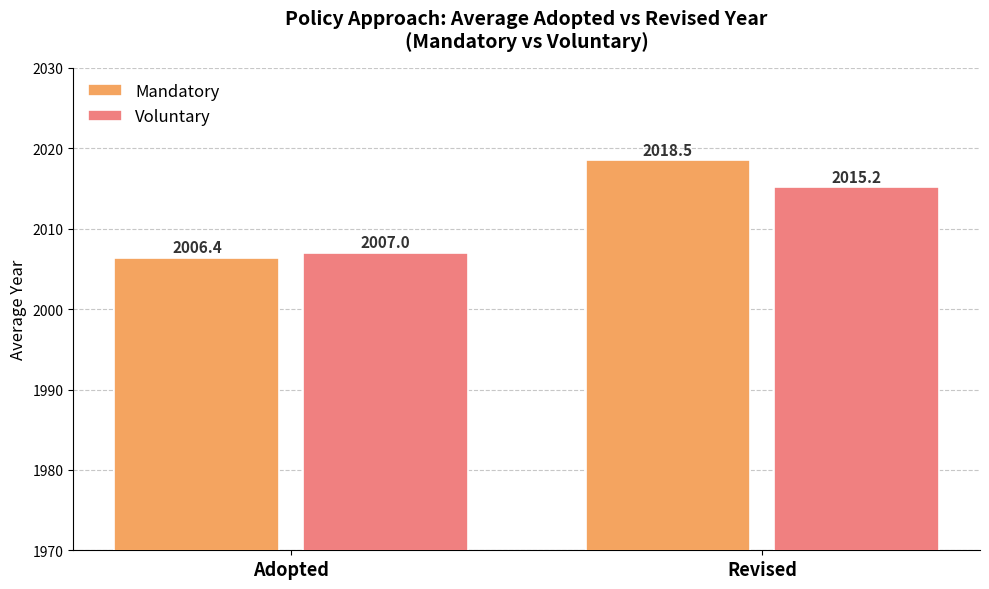

What is the difference between the Voluntary values at Adopted and Revised?

8.2